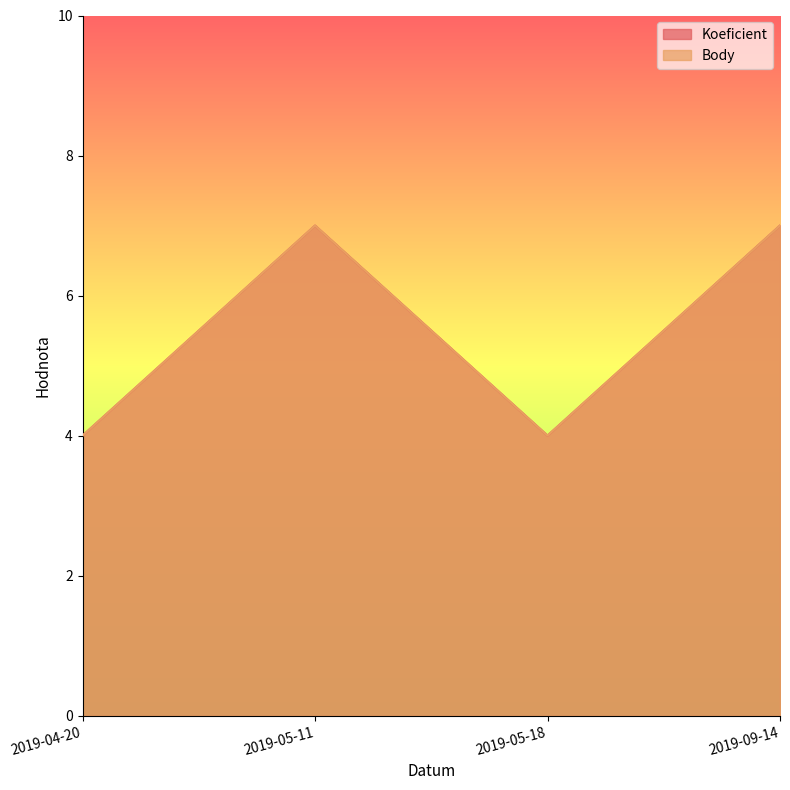

True or false: Koeficient and Body cross at least once.

False